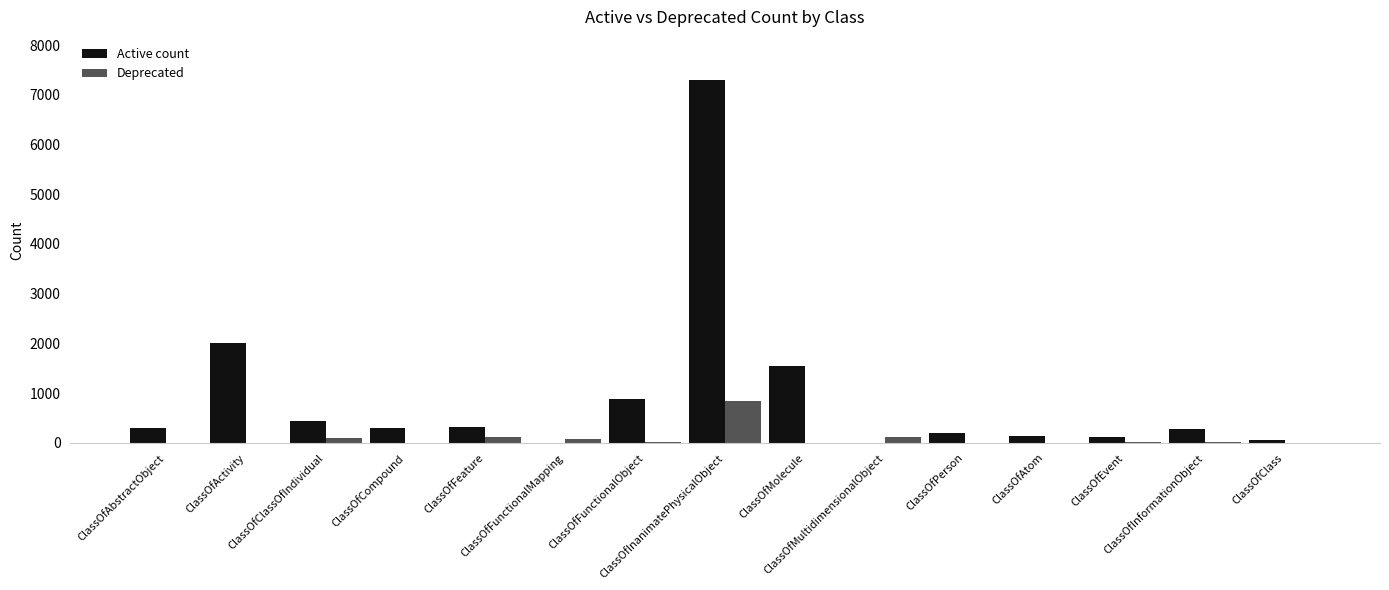

At which label does Active count reach its peak?

ClassOfInanimatePhysicalObject